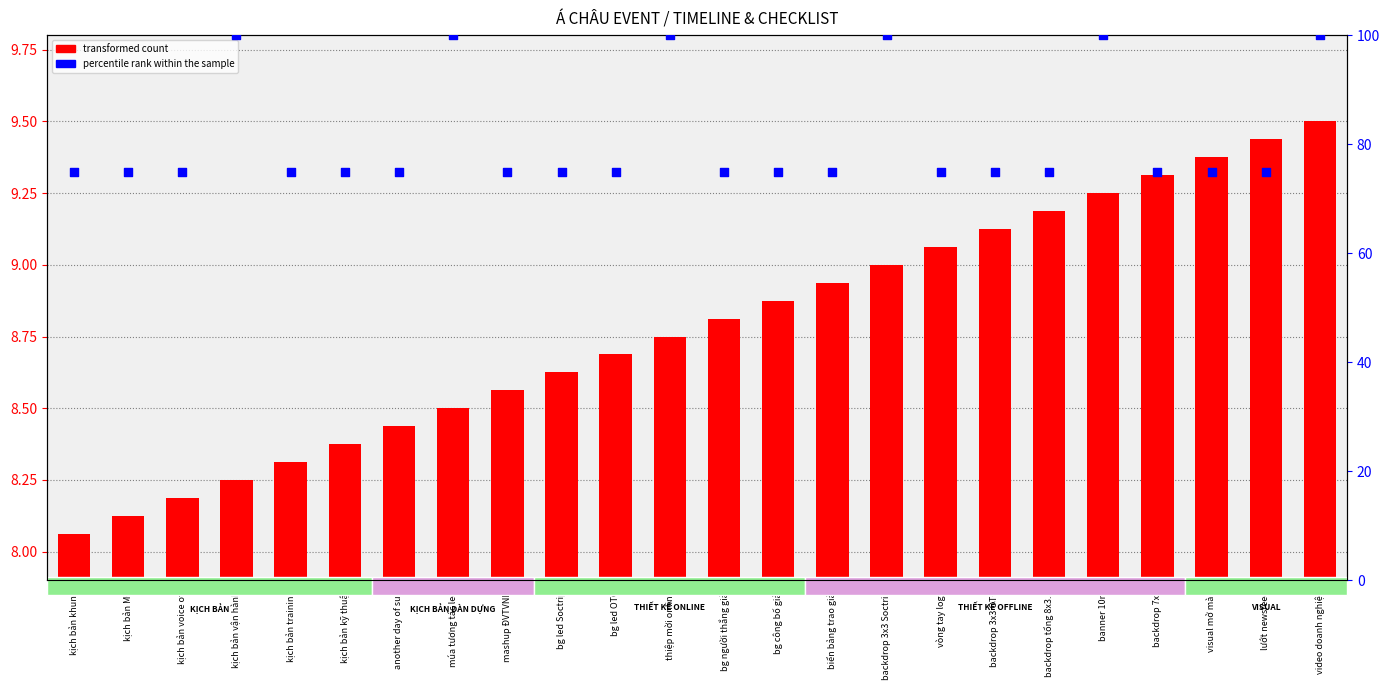

Which series reaches the maximum Y coordinate?

percentile rank within the sample